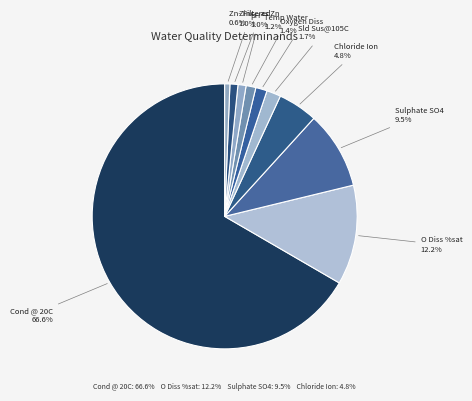

How many segments does this pie chart have?

10